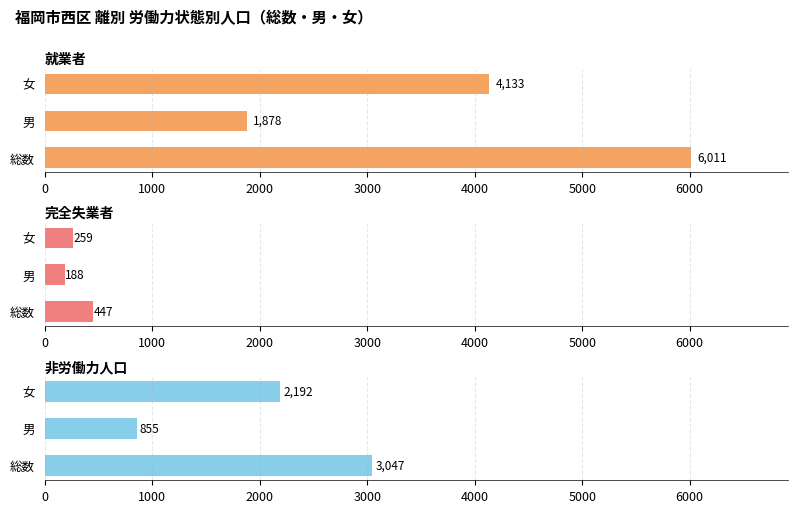

Is it true that 就業者 equals 1878 at 男?

True